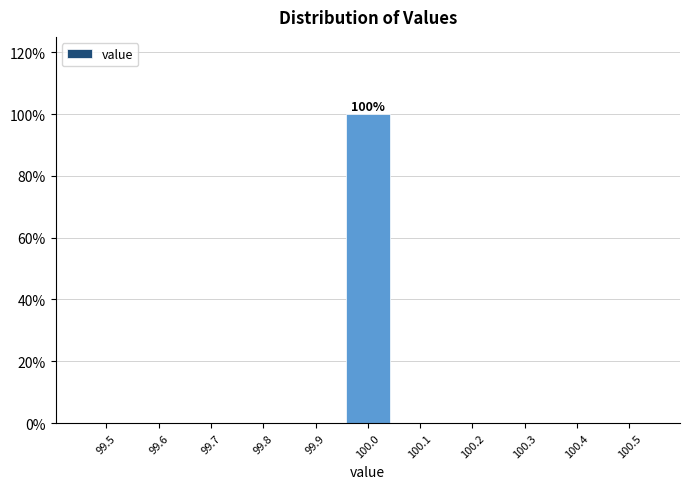

Reading left to right, extract all data points from this chart.

99.5=0	99.6=0	99.7=0	99.8=0	99.9=0	100.0=100	100.1=0	100.2=0	100.3=0	100.4=0	100.5=0